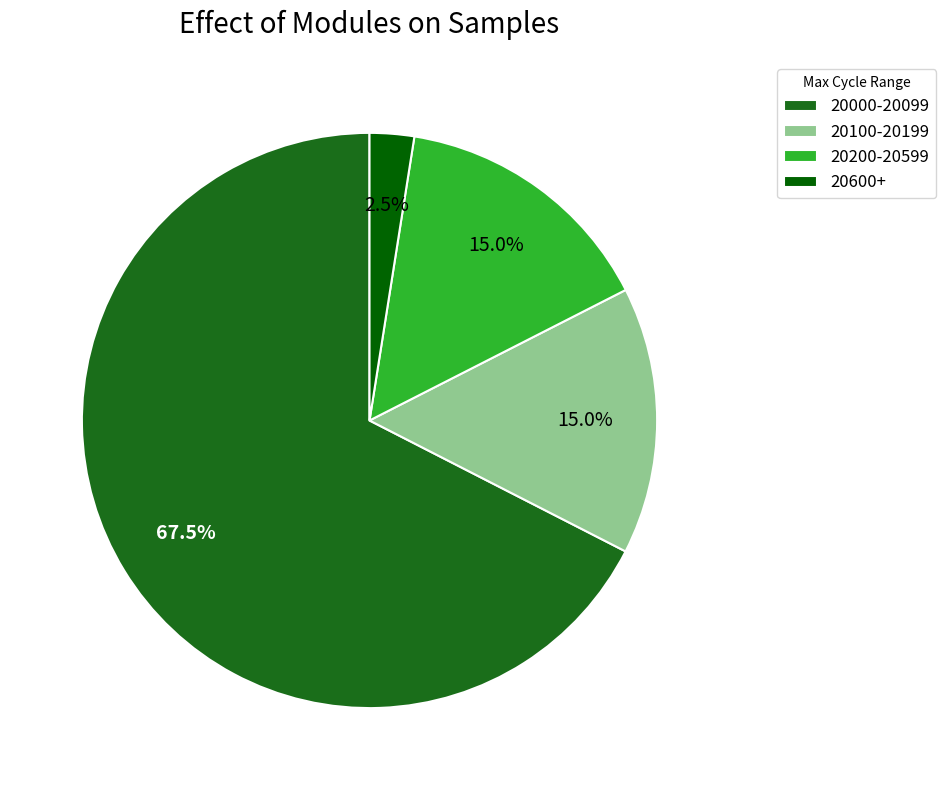

How many slices are in this pie chart?

4